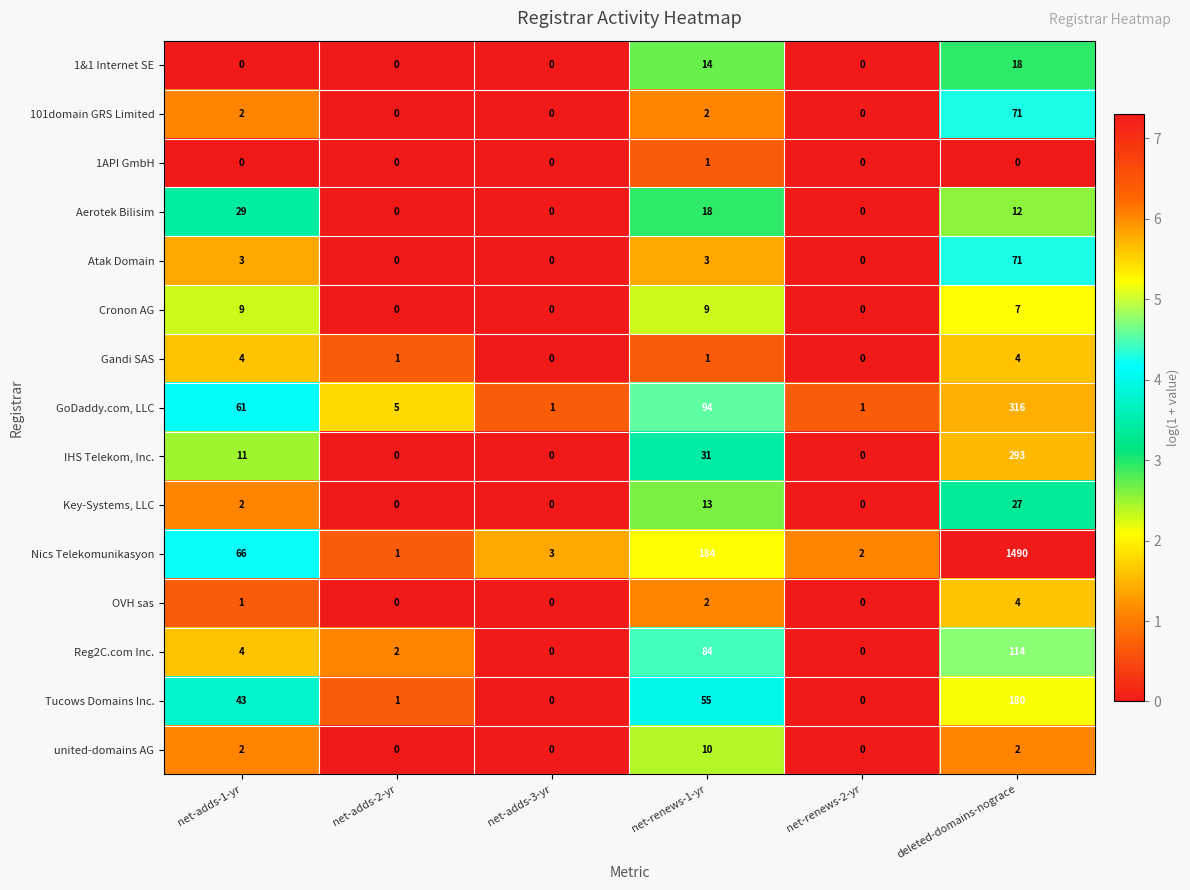

What is the greatest value displayed?

1490